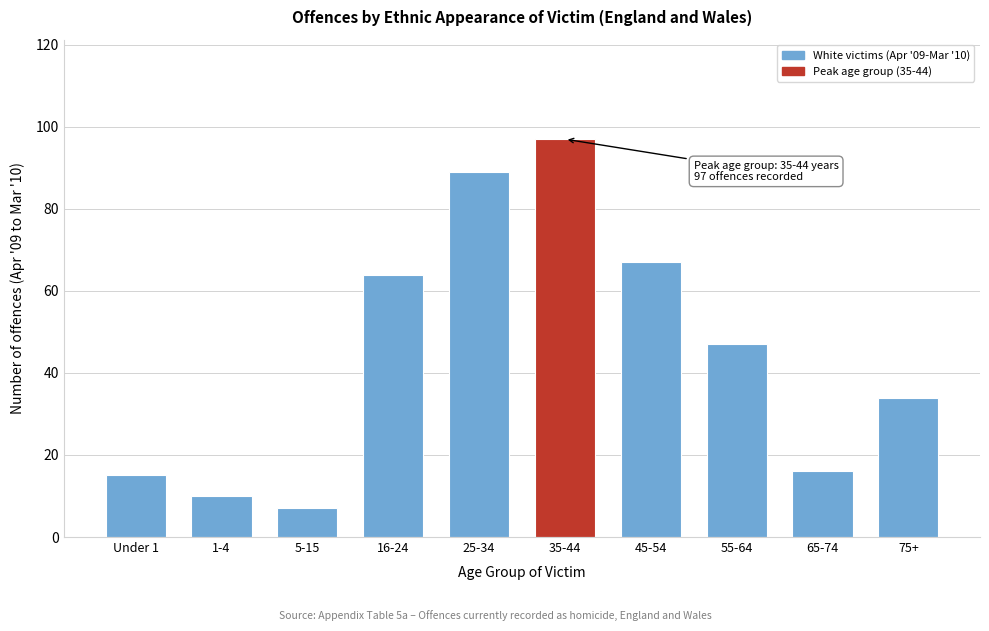

Reading left to right, extract all data points from this chart.

Under 1=15	1-4=10	5-15=7	16-24=64	25-34=89	35-44=97	45-54=67	55-64=47	65-74=16	75+=34